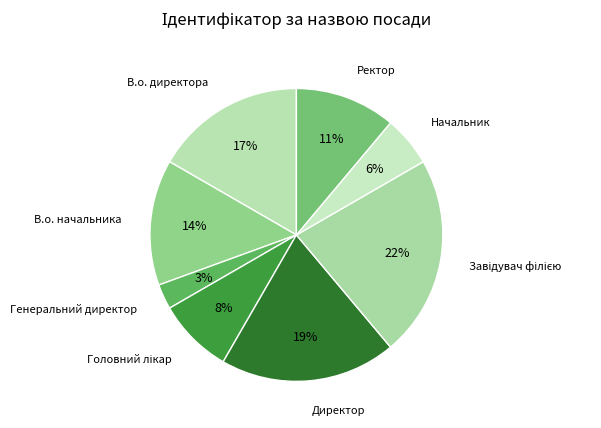

Count the number of slices in the pie.

8